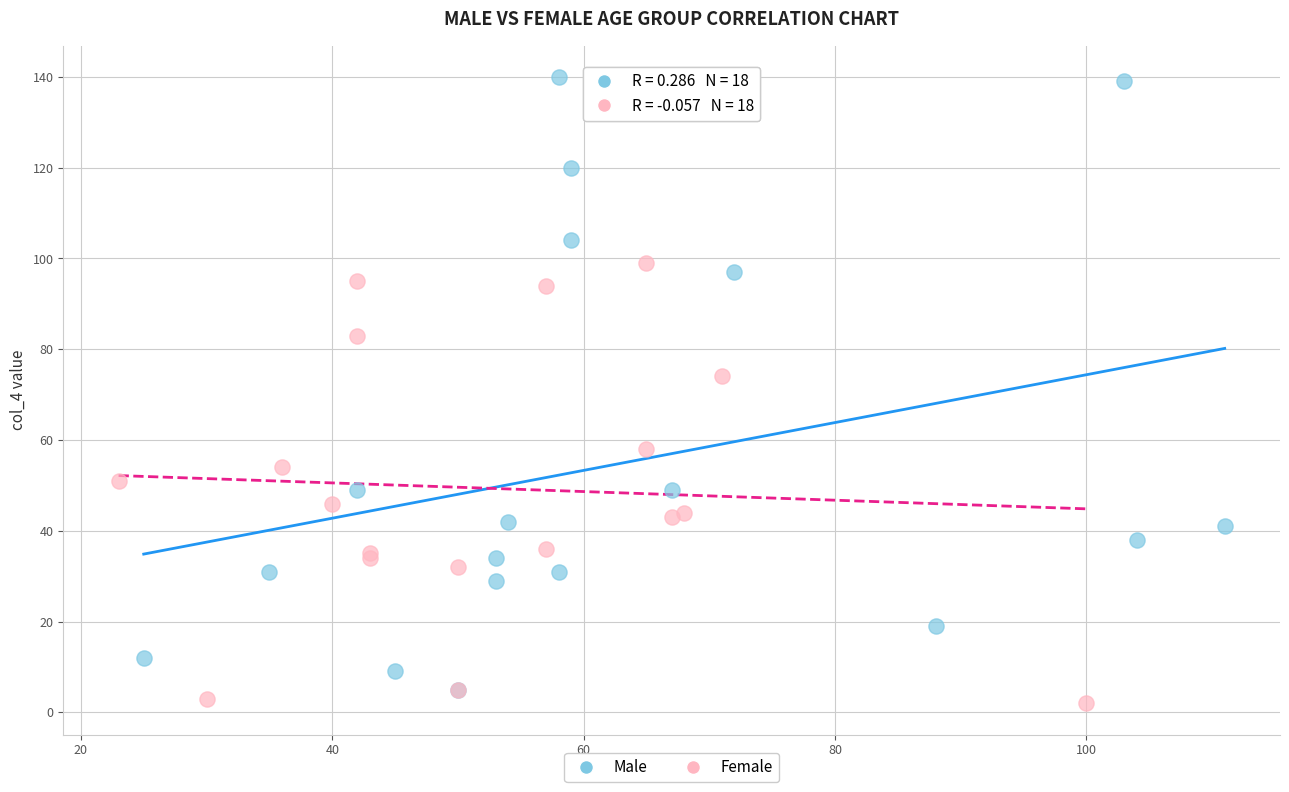

Which series contains the highest Y value?

Male